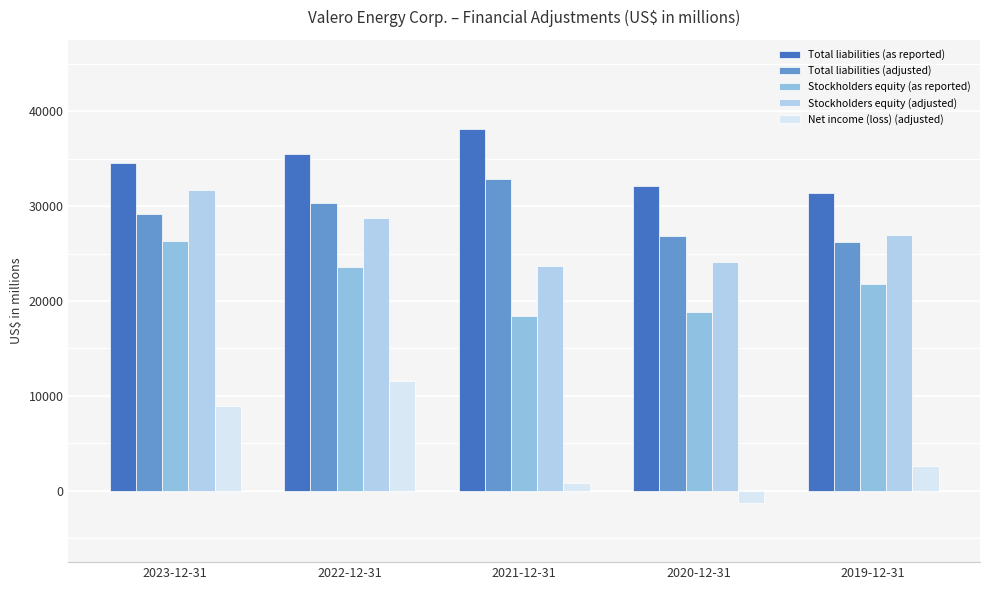

What value does the Total liabilities (adjusted) series have at 2021-12-31, to the nearest 50?

32850